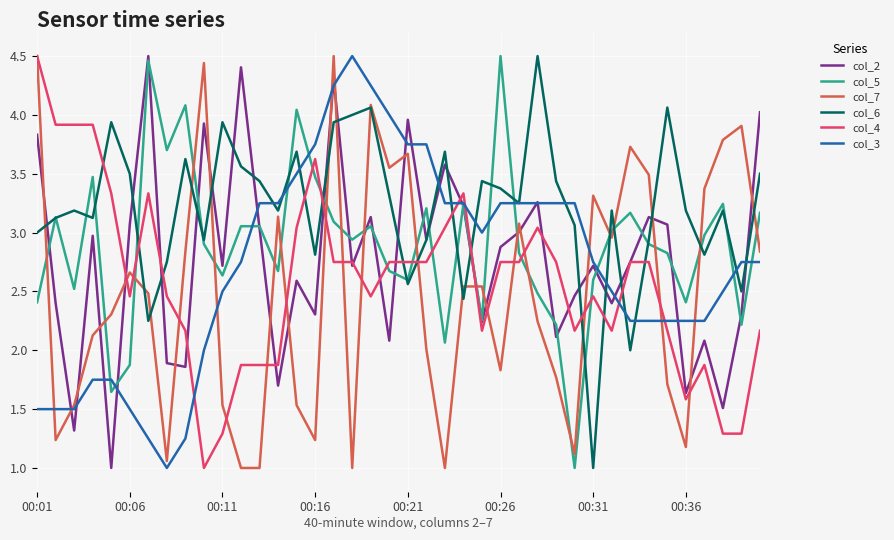

What are all the series names shown in the legend?

col_2, col_5, col_7, col_6, col_4, col_3